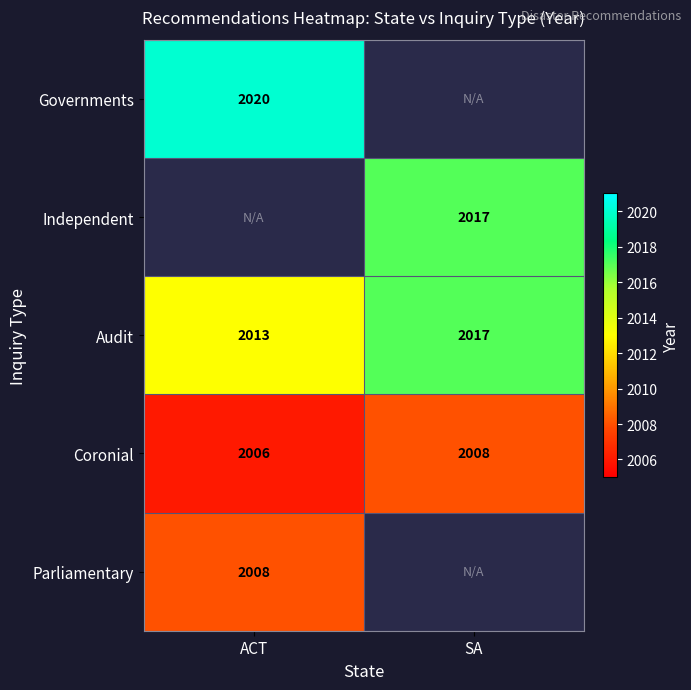

At which label is Audit closest to 2015?

ACT